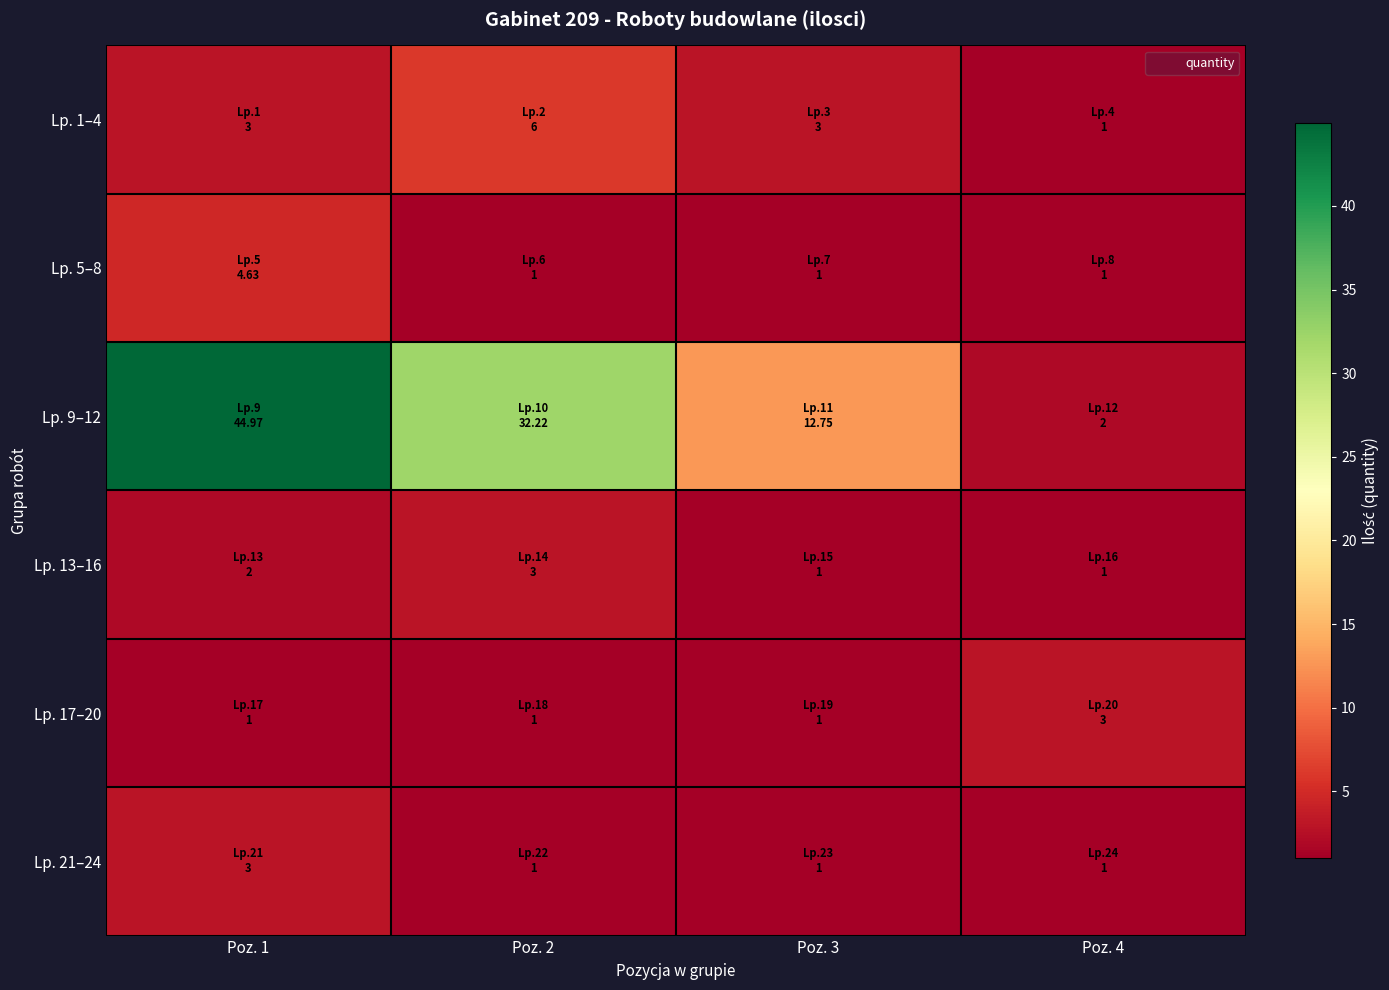

Which series has the widest spread of values?

Lp. 9–12